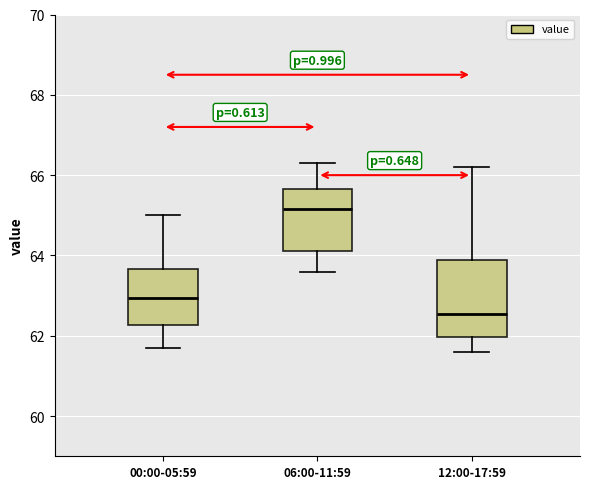

Reading left to right, transcribe this box plot: for each box, give where its median line is, the range the box spans, and where its two whiskers end, as read against the y-axis. The values are not printed on the chart, so give them approximately, as read against the axis.

00:00-05:59: median 63.0, box 62.2 to 63.6, whiskers 61.8 to 65.0
06:00-11:59: median 65.2, box 64.2 to 65.6, whiskers 63.6 to 66.4
12:00-17:59: median 62.6, box 62.0 to 63.8, whiskers 61.6 to 66.2